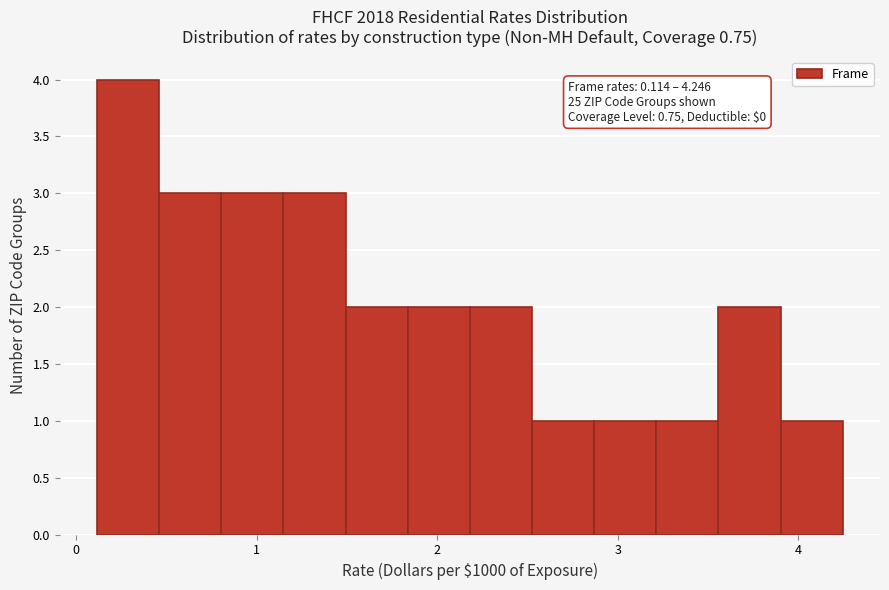

Read against the x-axis, roughly where is the centre of the tallest bar?

0.3